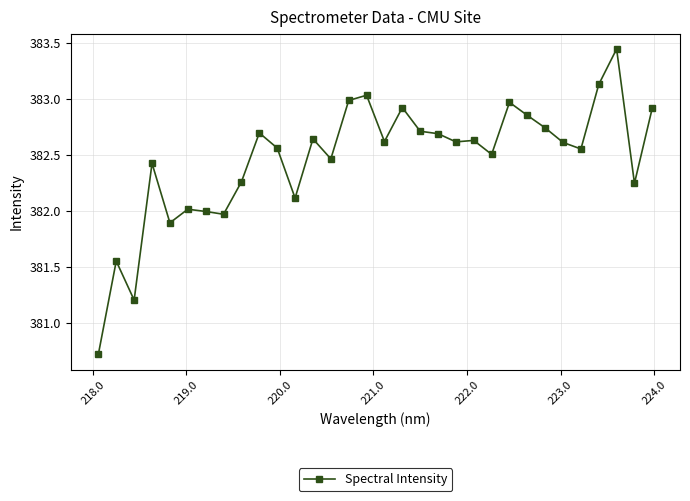

What is the smallest value displayed?

380.7